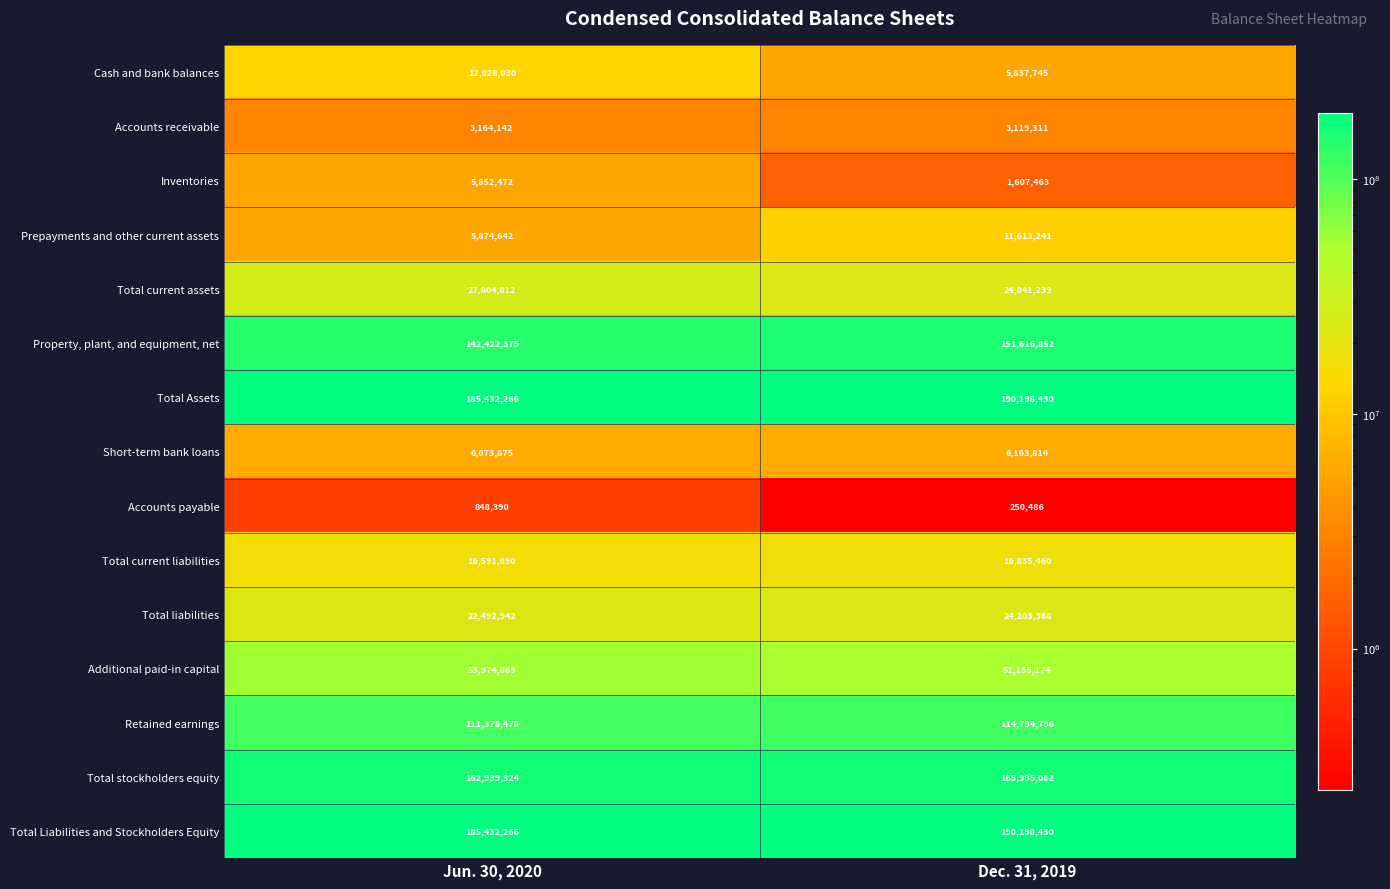

True or false: Cash and bank balances has a value of 2092862 at Dec. 31, 2019.

False